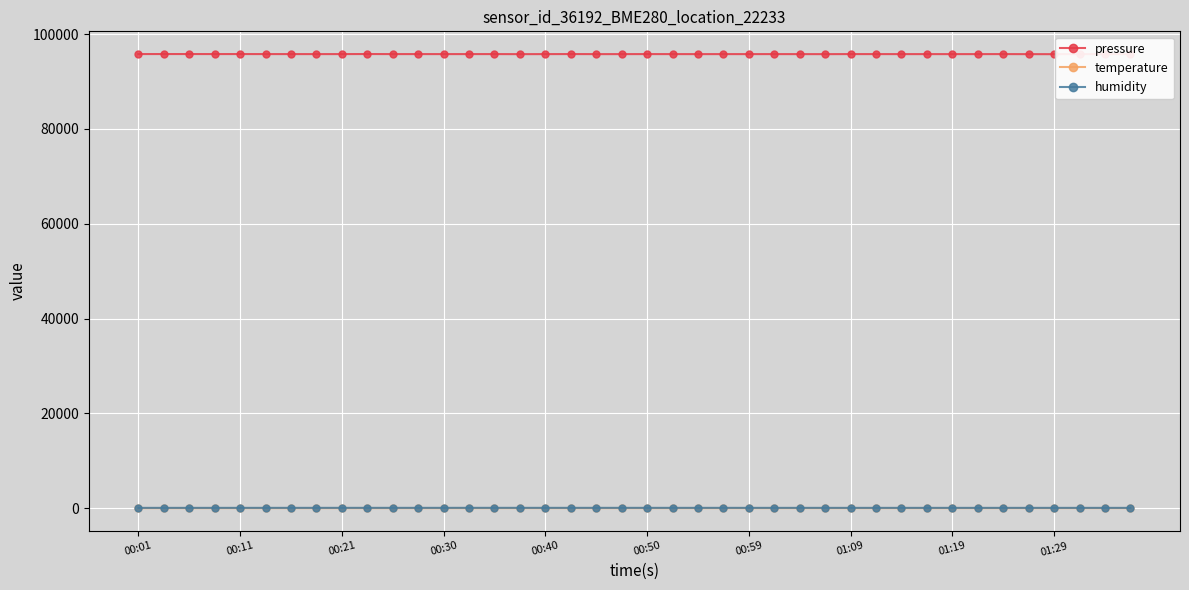

What is the minimum value for temperature?

4.2